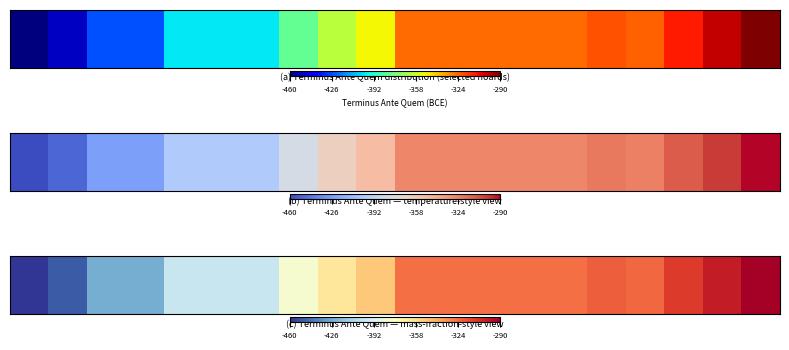

The value at 10 is -567. True or false?

False